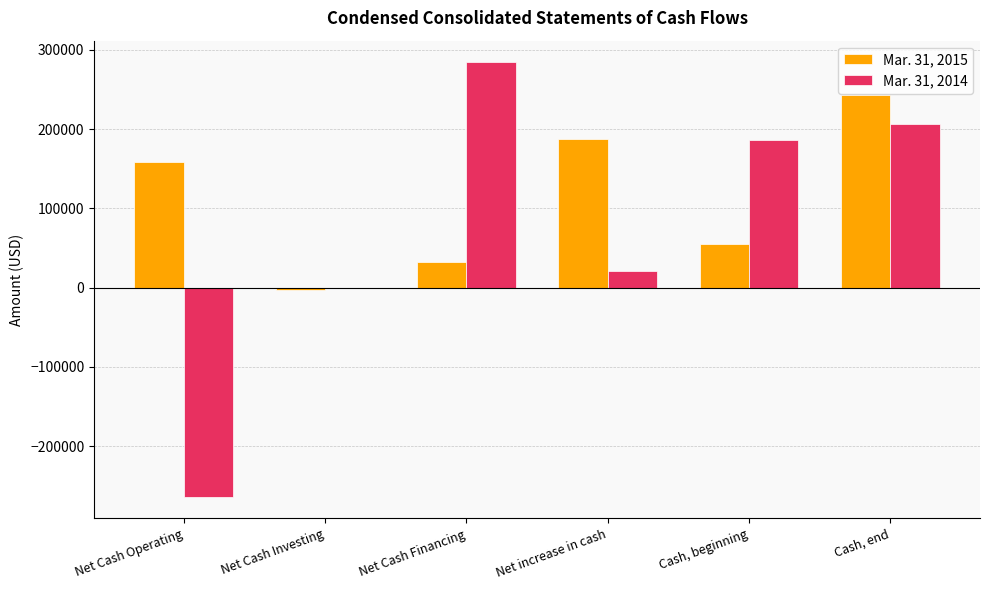

What is the average value of the Mar. 31, 2014 series?

72176